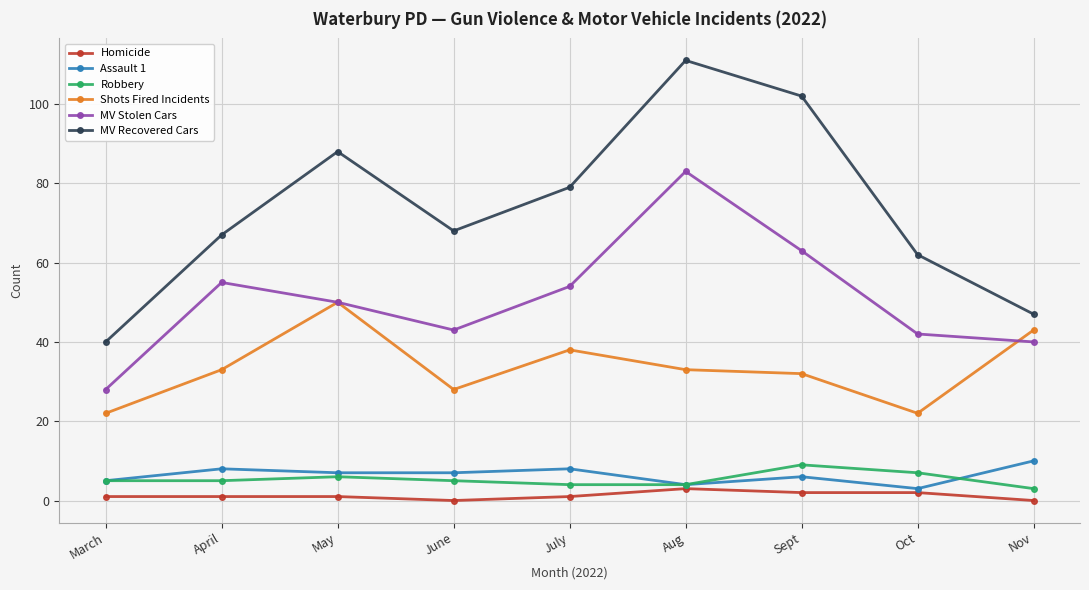

What is the approximate value of MV Stolen Cars at Sept, to the nearest 5?

65